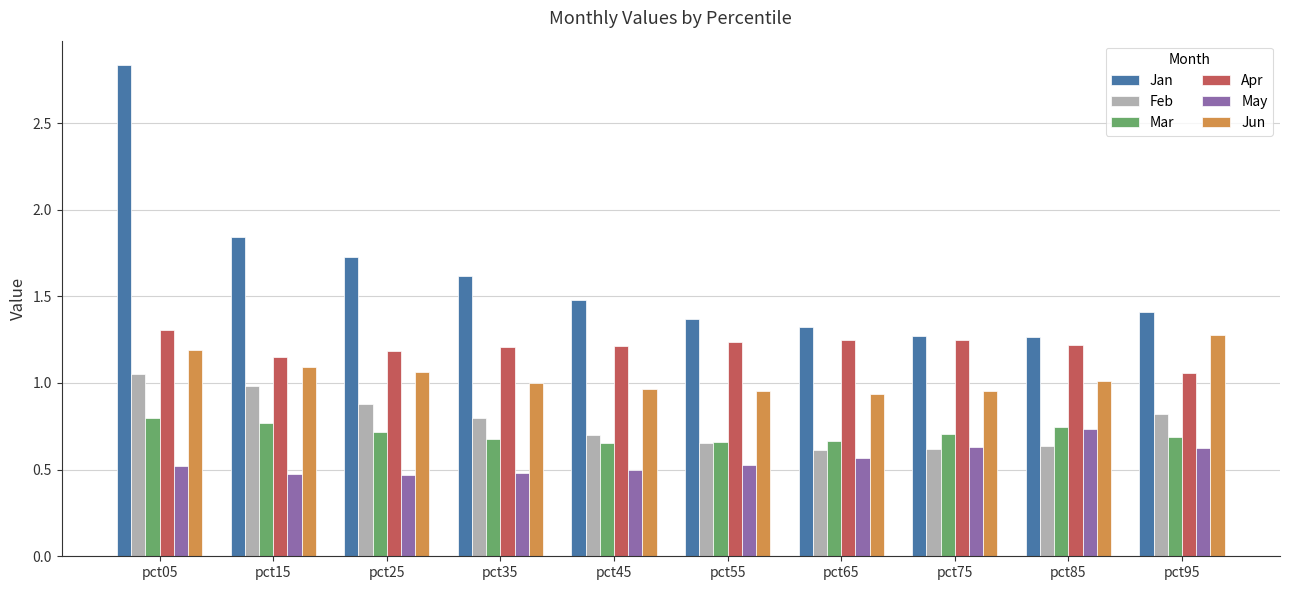

How many groups of bars are there?

10